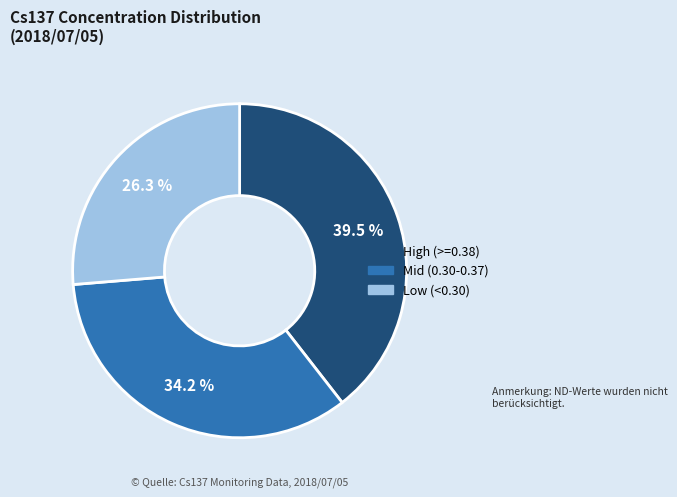

Does any single category account for the majority?

No